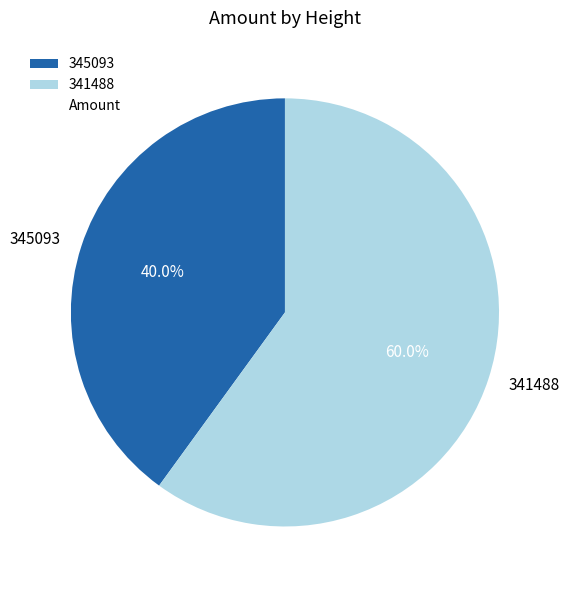

Between 345093 and 341488, which is larger?

341488